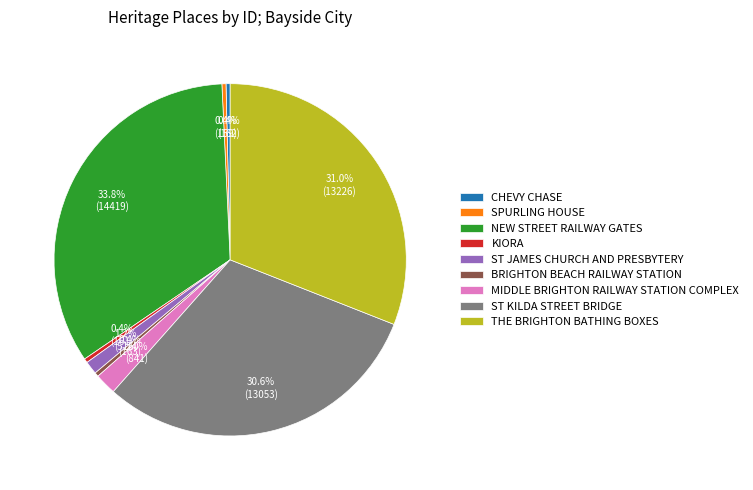

Is CHEVY CHASE the majority of the pie?

No